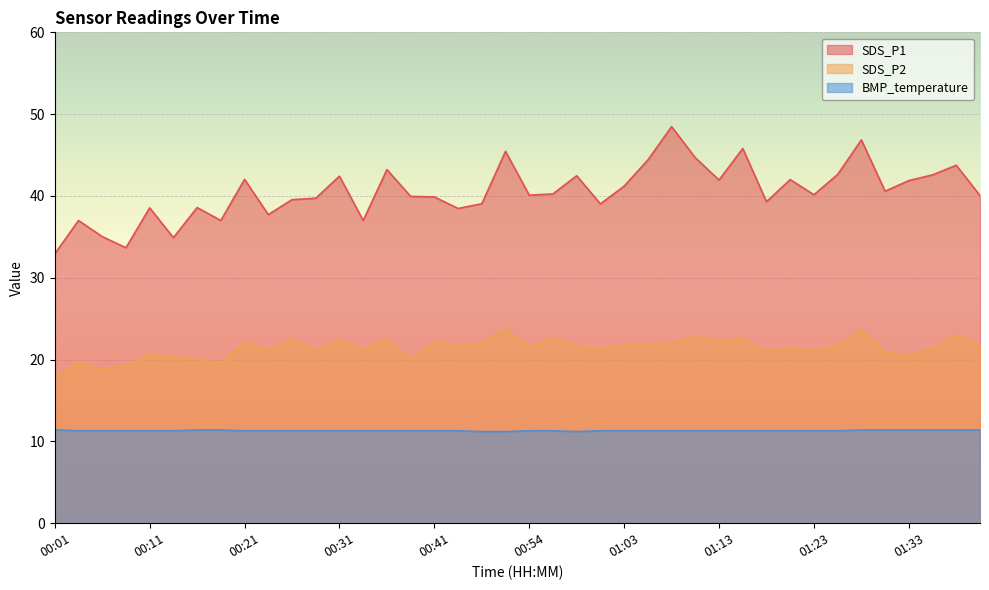

What is the difference between the maximum and second lowest values in the BMP_temperature series?

0.2